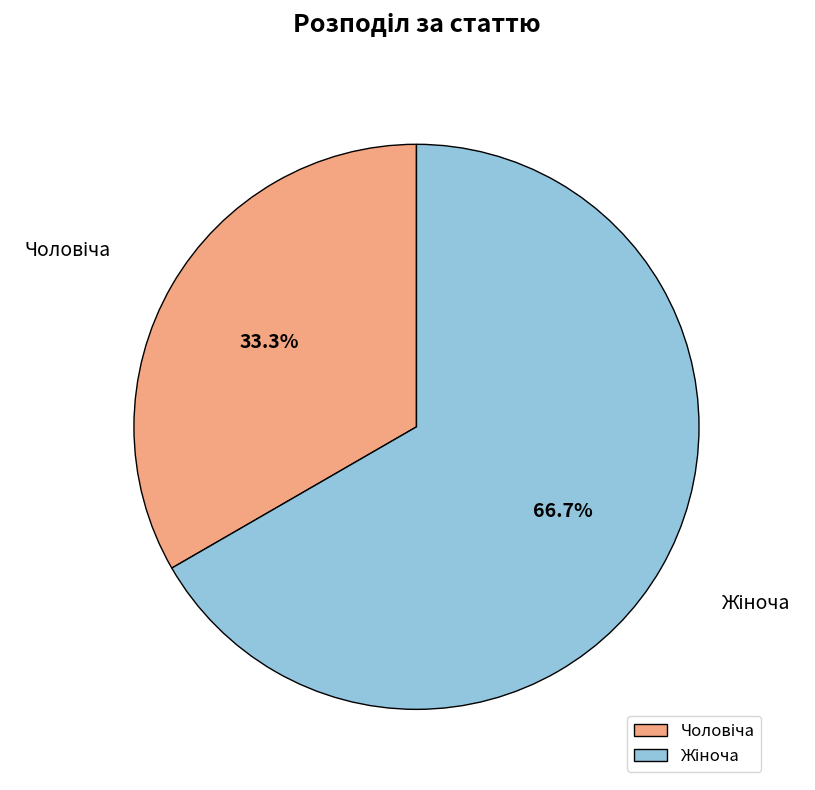

Is there a majority slice in this chart?

Yes